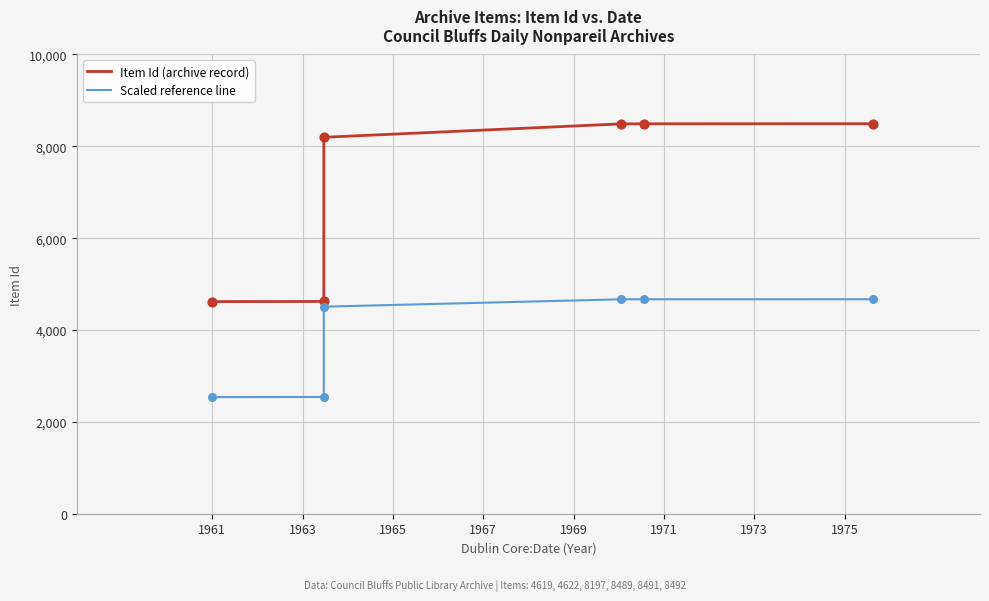

What are all the series names shown in the legend?

Item Id (archive record), Scaled reference line